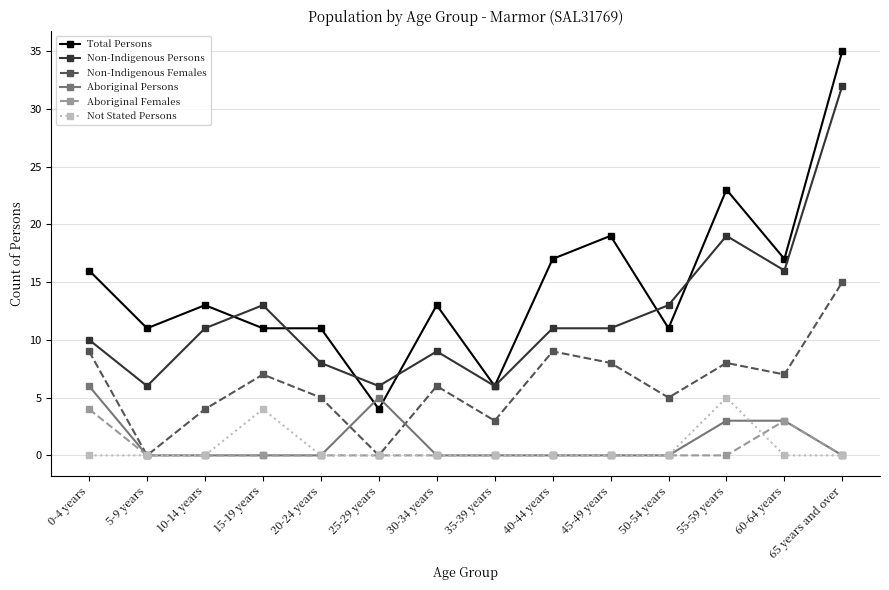

What is the total value across all series at 15-19 years?

35